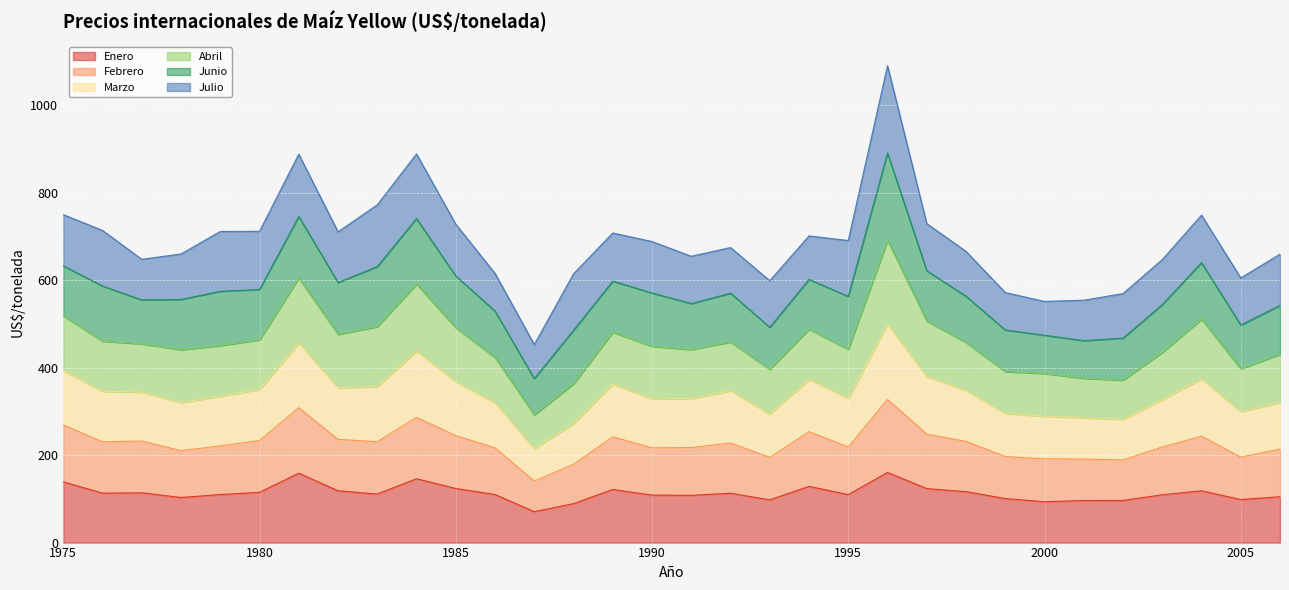

At which category does Abril reach its first local peak?

1981